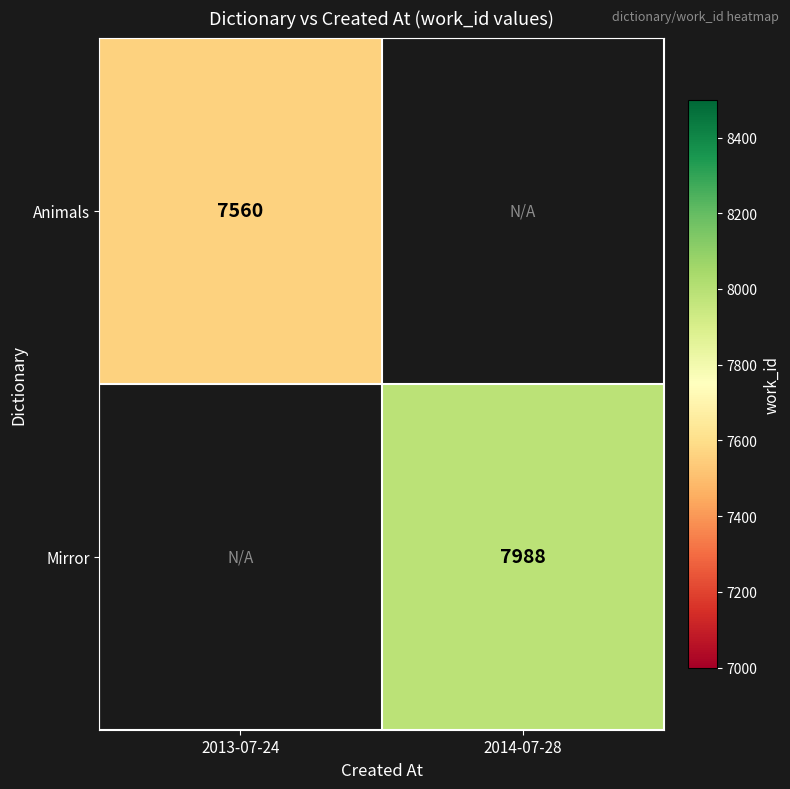

True or false: Animals has a value of 7560 at 2013-07-24.

True